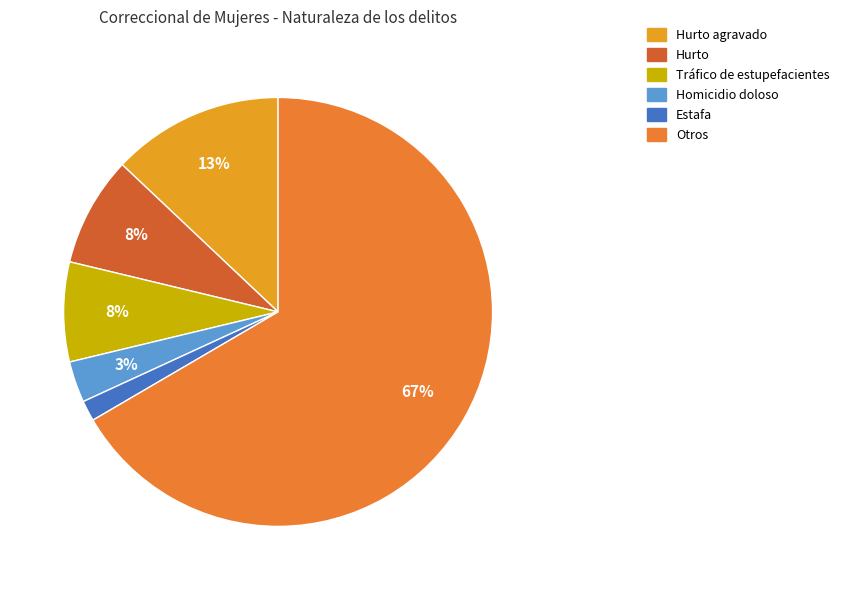

Rank the categories by value from lowest to highest.

Estafa, Homicidio doloso, Tráfico de estupefacientes, Hurto, Hurto agravado, Otros